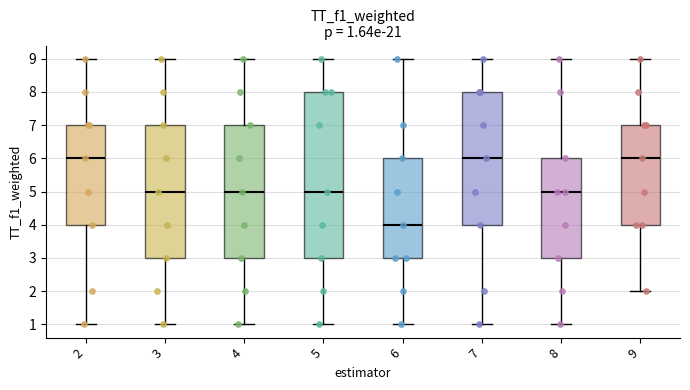

Comparing the boxes themselves (not the whiskers), which one is the tallest?

5